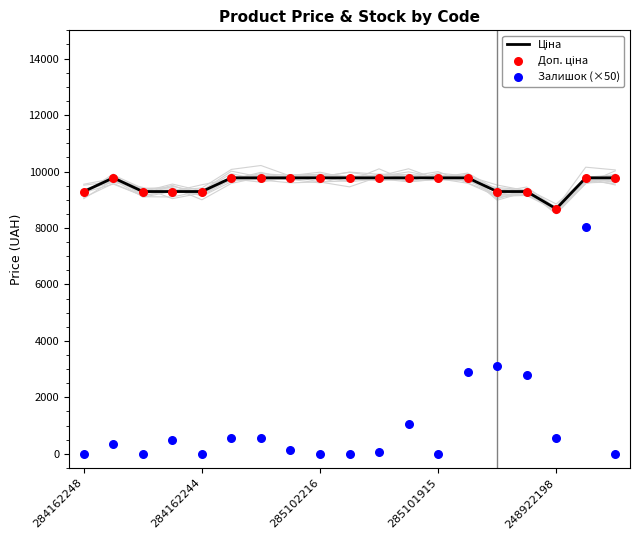

At how many categories does at least one series exceed 234?

19